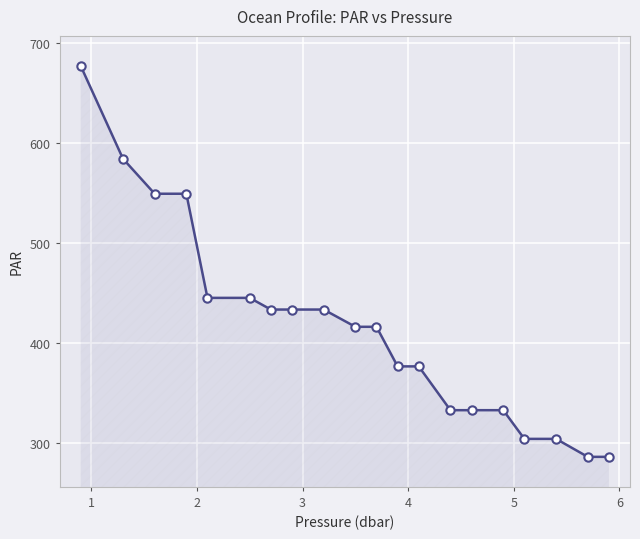

Reading right to left, transcribe all the data shown in this chart.

285.9	285.9	303.8	303.8	332.5	332.5	332.5	376.3	376.3	415.9	415.9	433.1	433.1	433.1	444.8	444.8	548.9	548.9	583.9	676.6